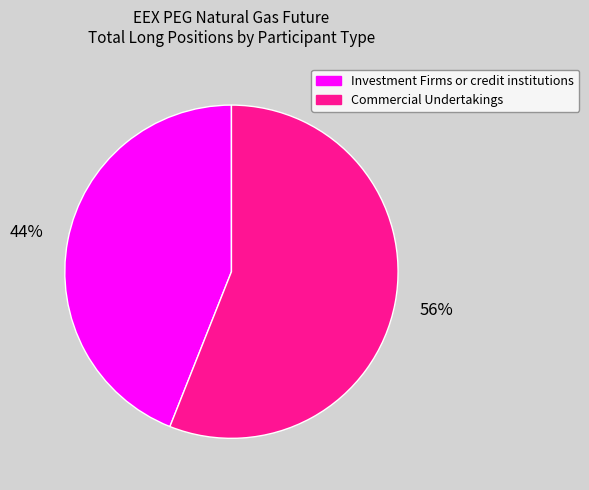

Is there any slice that represents more than half of the pie?

Yes